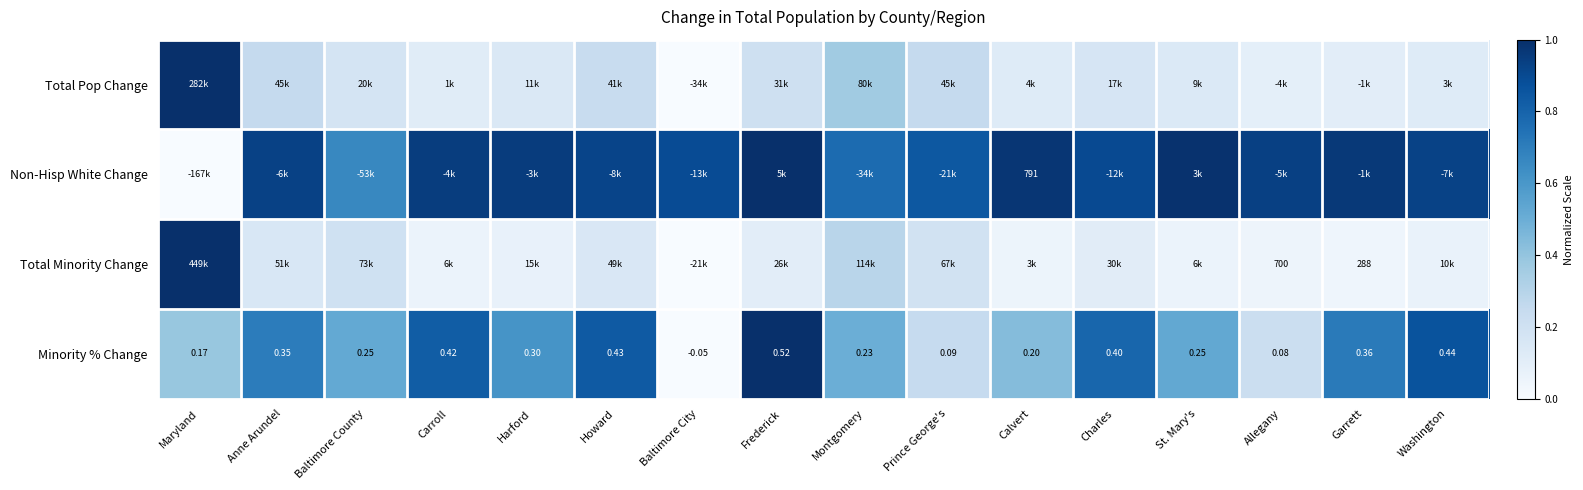

Where is Minority % Change nearest to the value 0?

Baltimore City